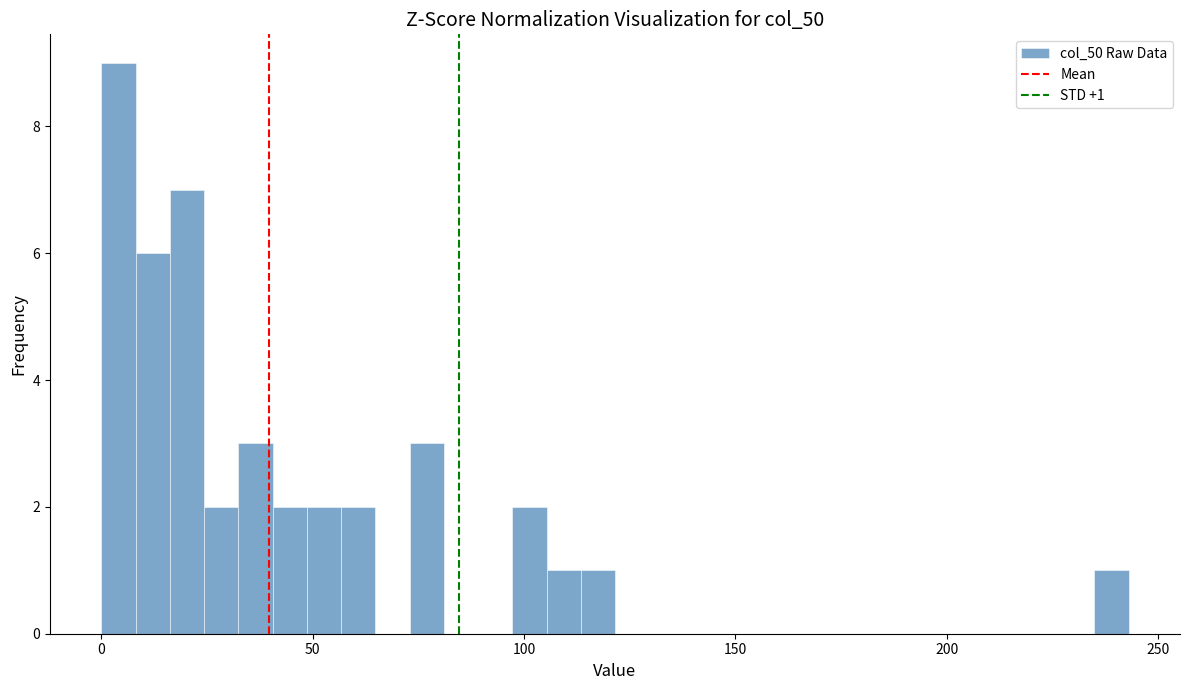

Around what value on the x-axis is the tallest bar? Give the approximate position of its centre, as read against the axis.

5